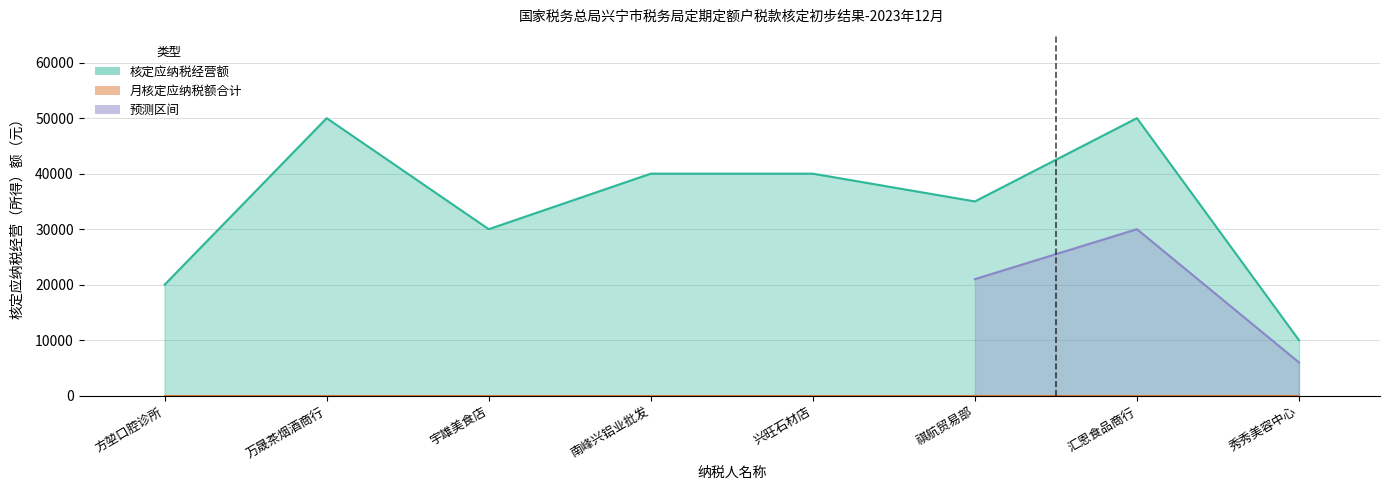

What is the label of the 4th point from the right?

兴旺石材店